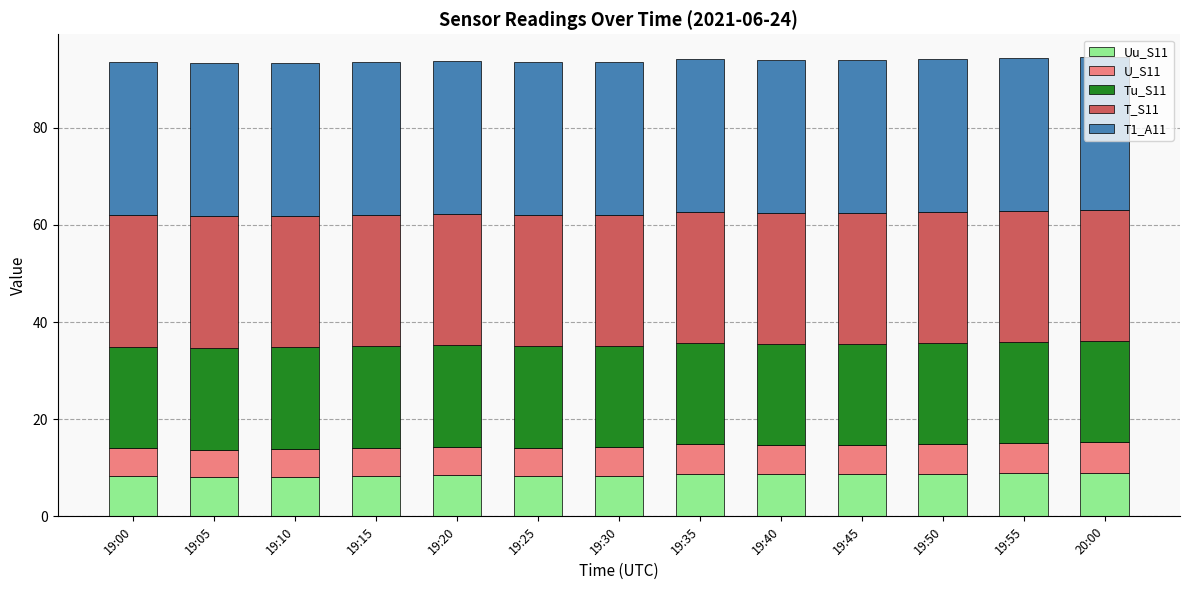

What is the total value across all series at 19:35?

94.1